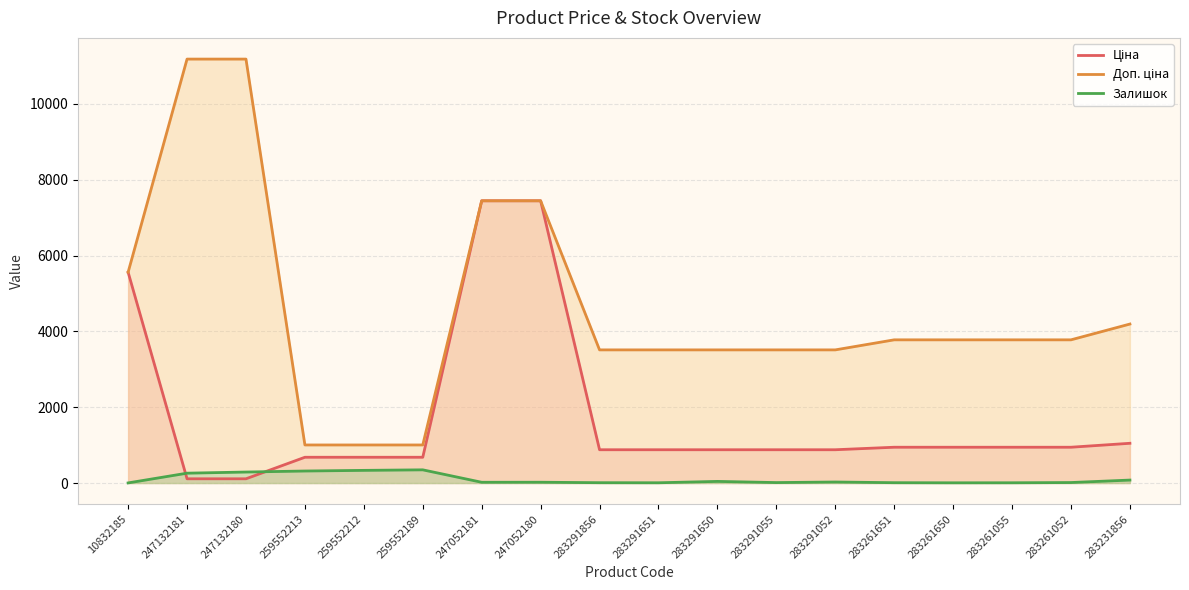

True or false: Доп. ціна and Ціна intersect in this chart.

False